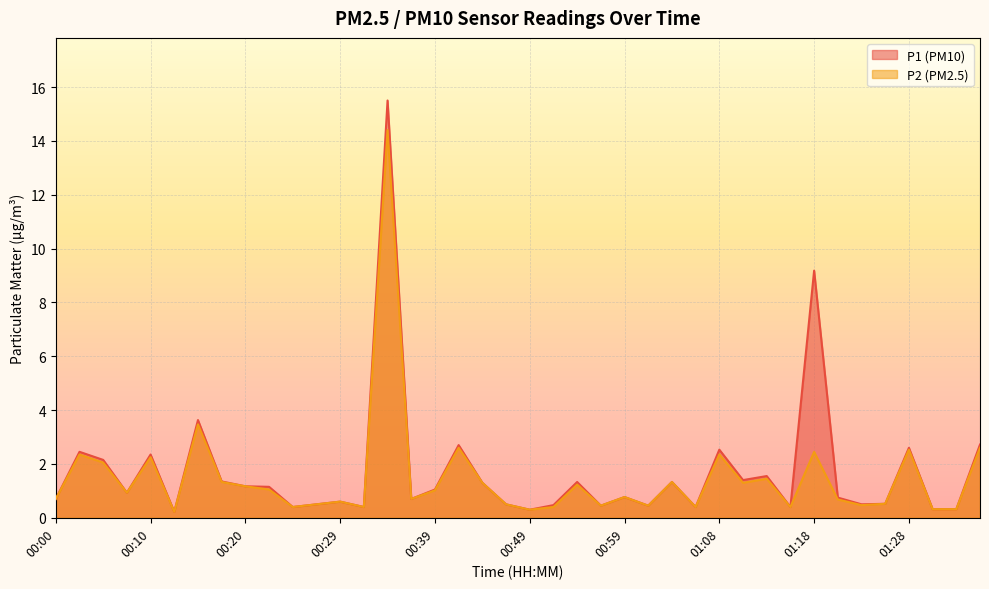

What is the total value across all series at 00:59?

1.5